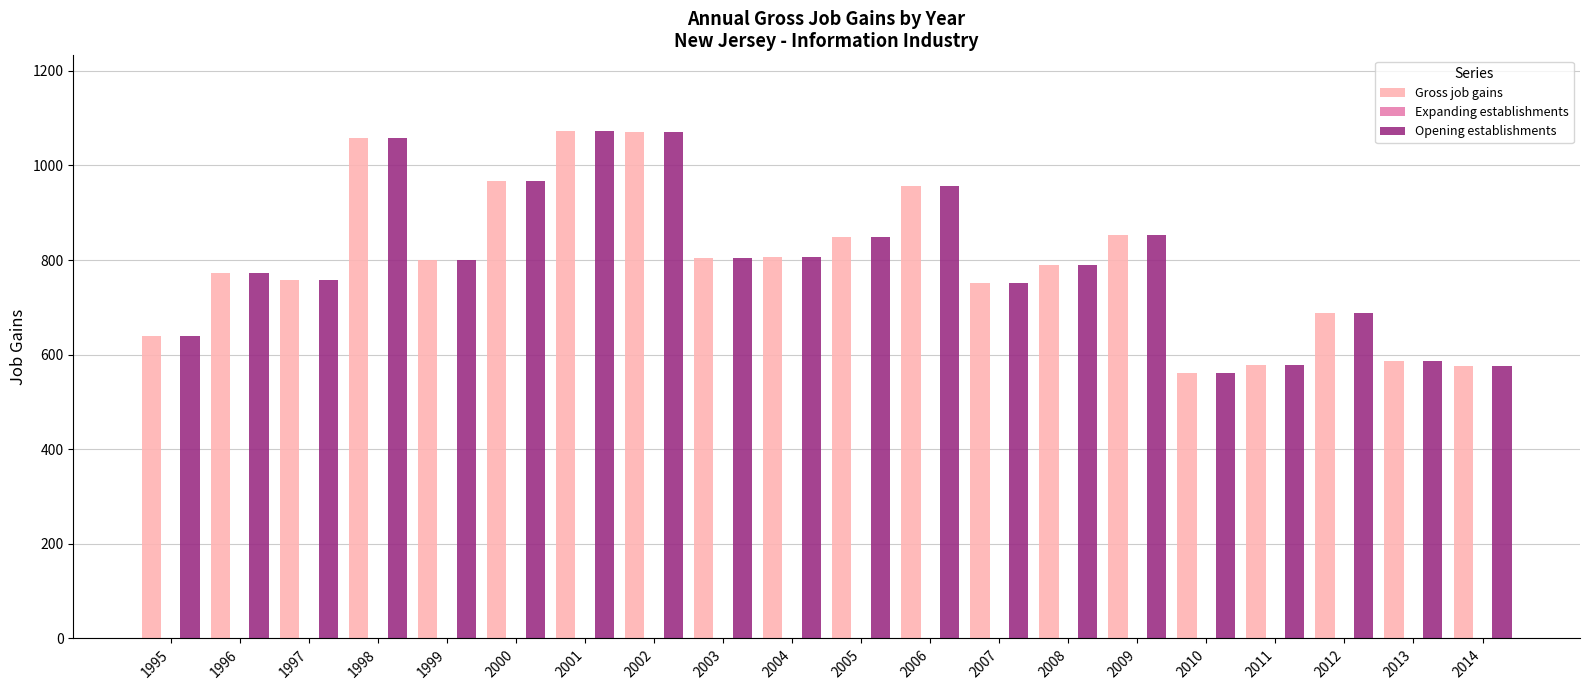

What is the value of the Opening establishments bar at the 2nd from the left?

772